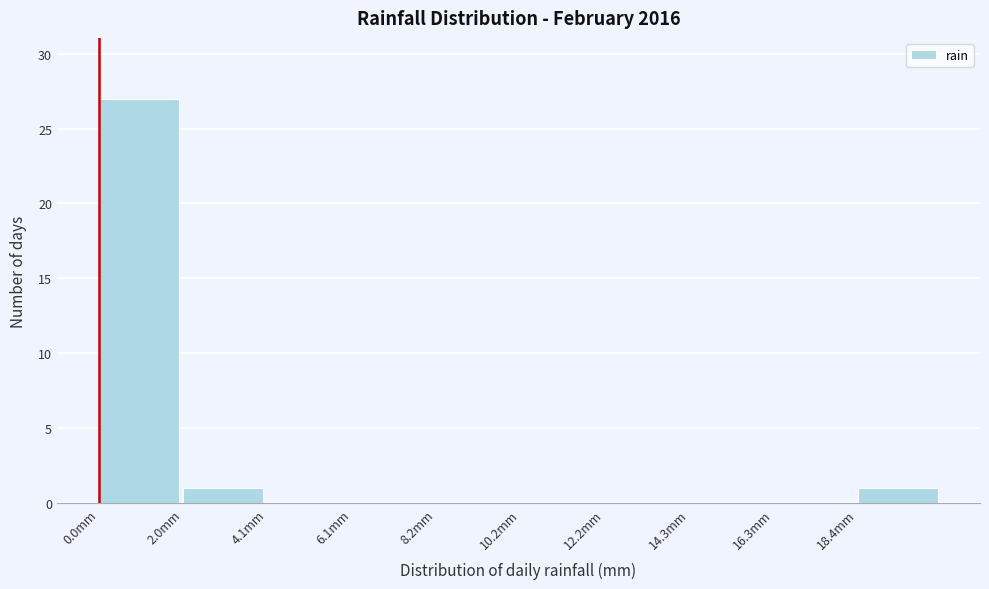

Reading left to right, transcribe this chart: for each bar, give the range it covers on the x-axis and its height. Neither the bar edges nor the heights are printed on the chart, so give them approximately, as read against the axes.

0.0 to 2.0: 27
2.0 to 4.0: 1
4.0 to 6.0: 0
6.0 to 8.0: 0
8.0 to 10.0: 0
10.0 to 12.0: 0
12.0 to 14.5: 0
14.5 to 16.5: 0
16.5 to 18.5: 0
18.5 to 20.5: 1